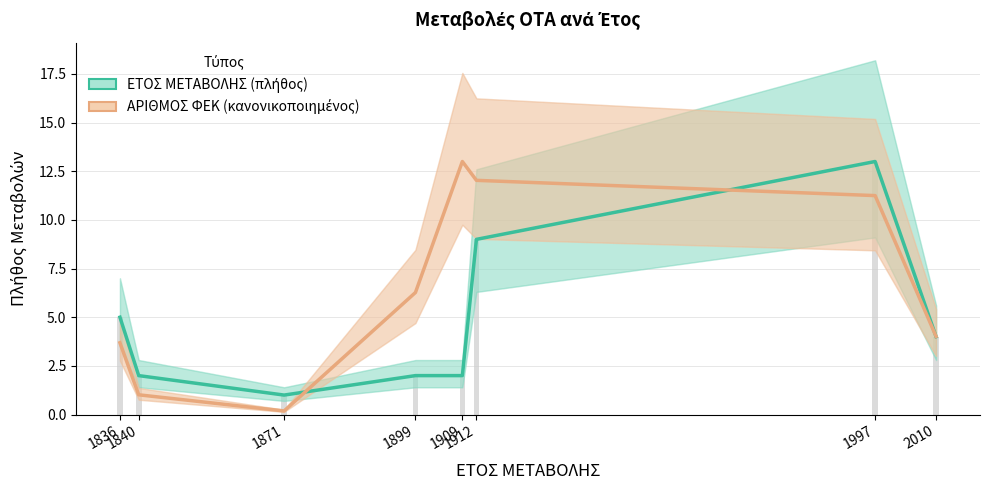

The ΕΤΟΣ ΜΕΤΑΒΟΛΗΣ (πλήθος) series shows 2.0 at 1840. True or false?

True